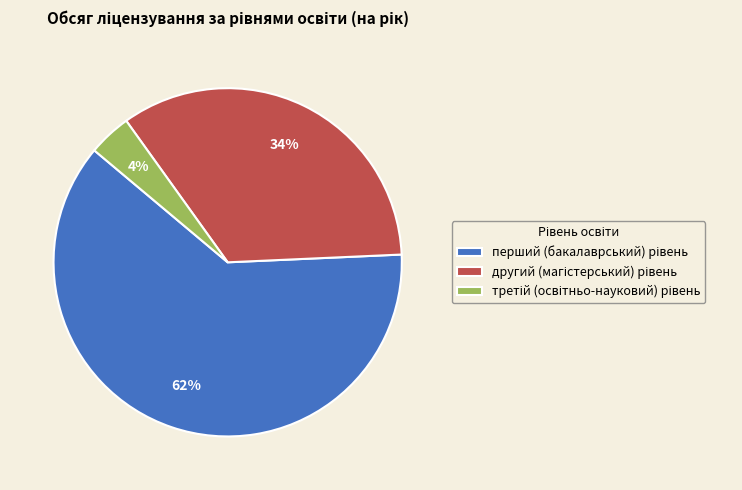

Is there any slice that represents more than half of the pie?

Yes